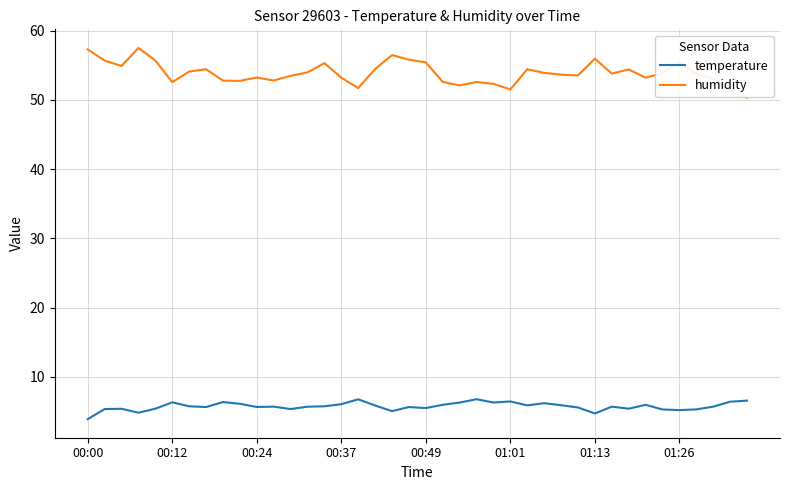

What is the highest value of the temperature series?

6.8